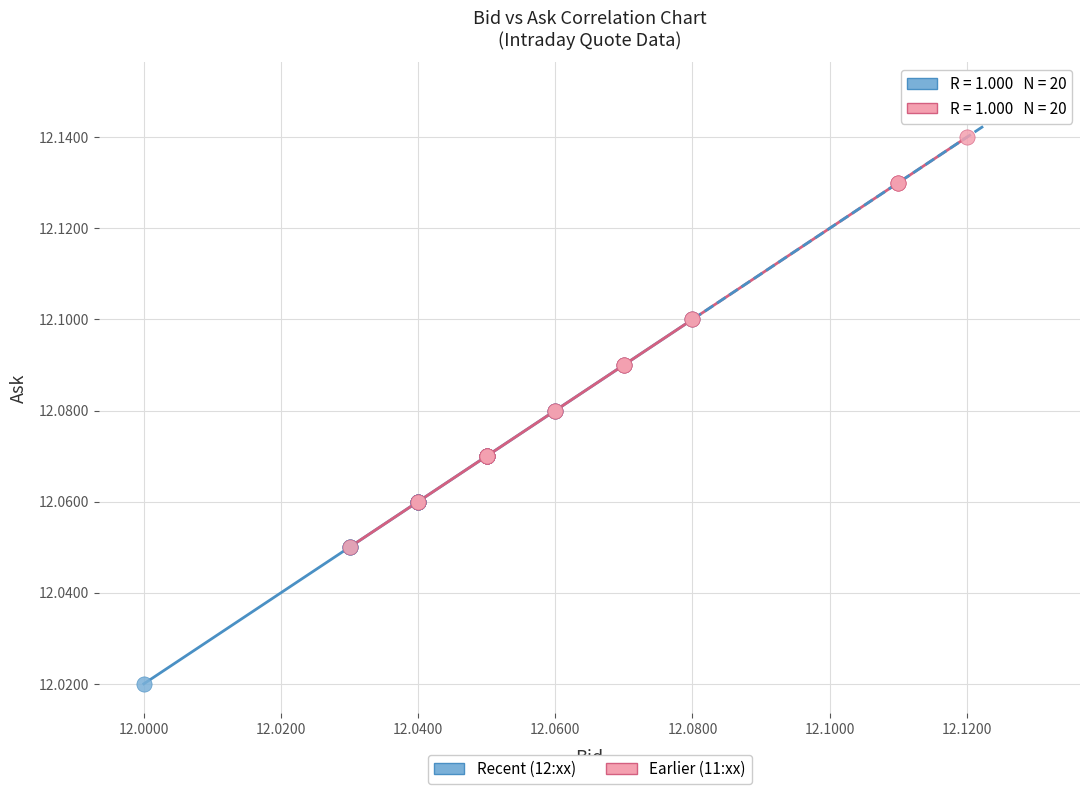

Which series contains the highest Y value?

Earlier (11:xx)